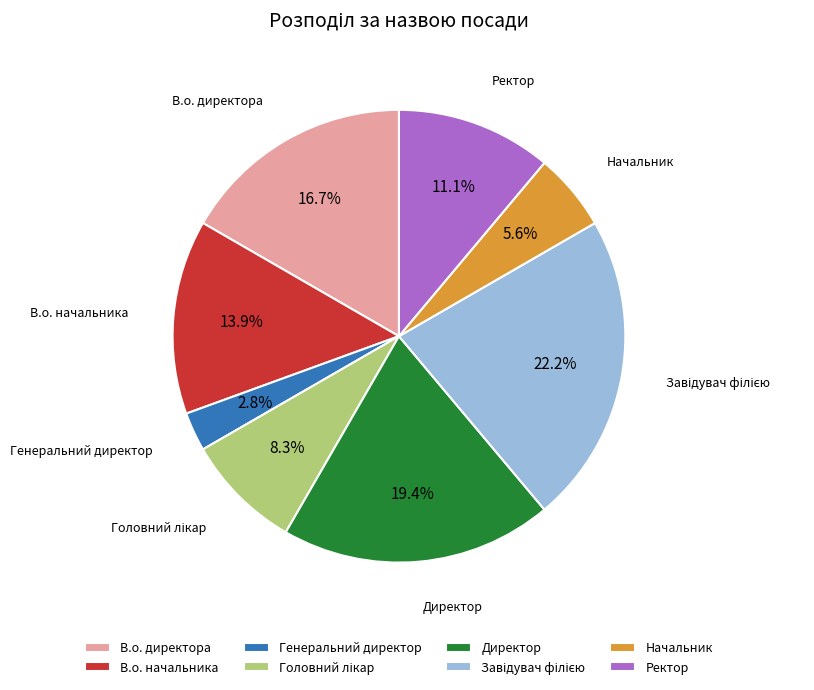

What percentage do Начальник and Ректор together represent?

16.7%